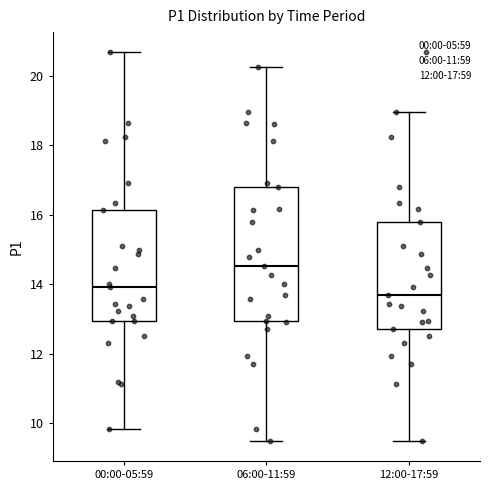

Reading left to right, transcribe this box plot: for each box, give where its median line is, the range the box spans, and where its two whiskers end, as read against the y-axis. The values are not printed on the chart, so give them approximately, as read against the axis.

00:00-05:59: median 14.0, box 13.0 to 16.2, whiskers 9.8 to 20.8
06:00-11:59: median 14.6, box 13.0 to 16.8, whiskers 9.4 to 20.2
12:00-17:59: median 13.8, box 12.8 to 15.8, whiskers 9.4 to 19.0